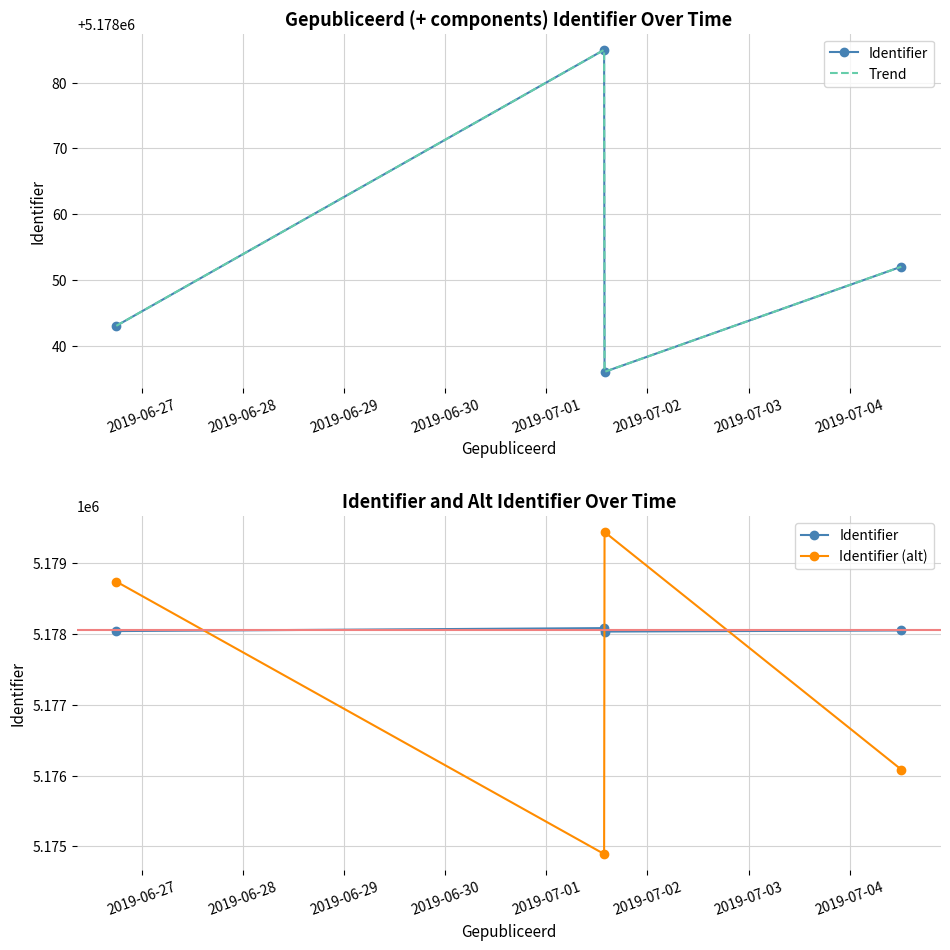

After their last crossing, which series has the higher values: Identifier or Identifier (alt)?

Identifier